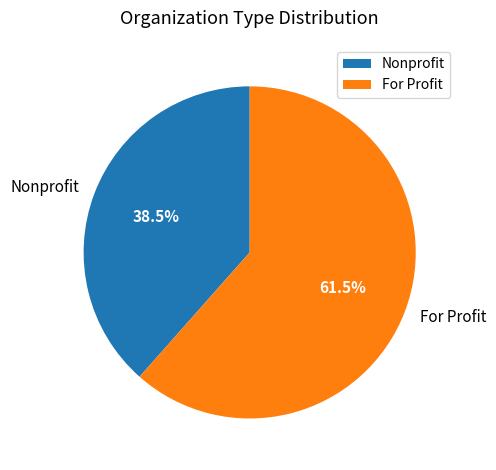

Does any single category account for the majority?

Yes